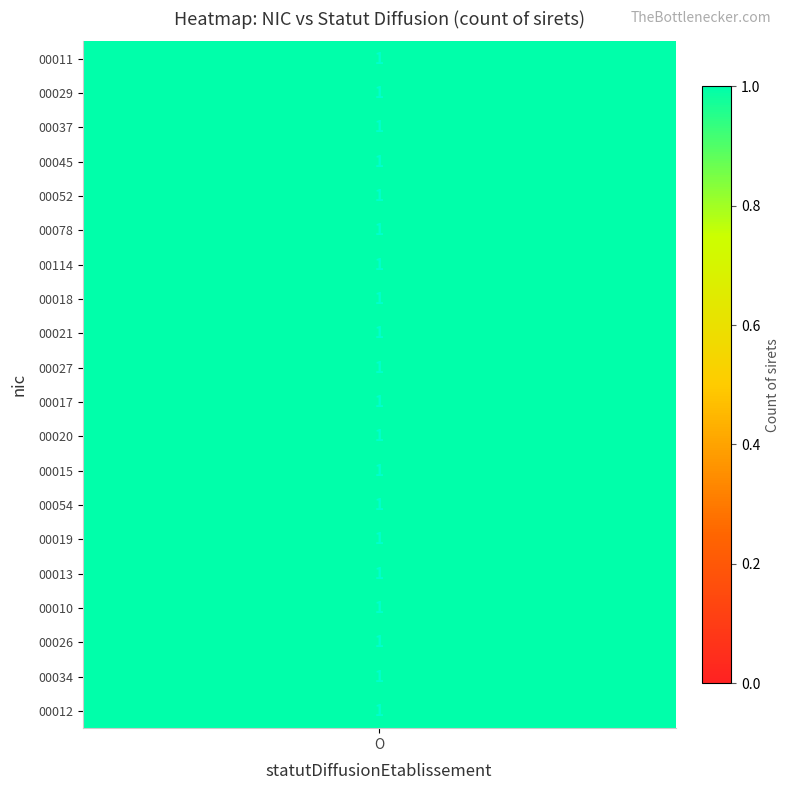

The value of 00020 at O is 1. True or false?

False